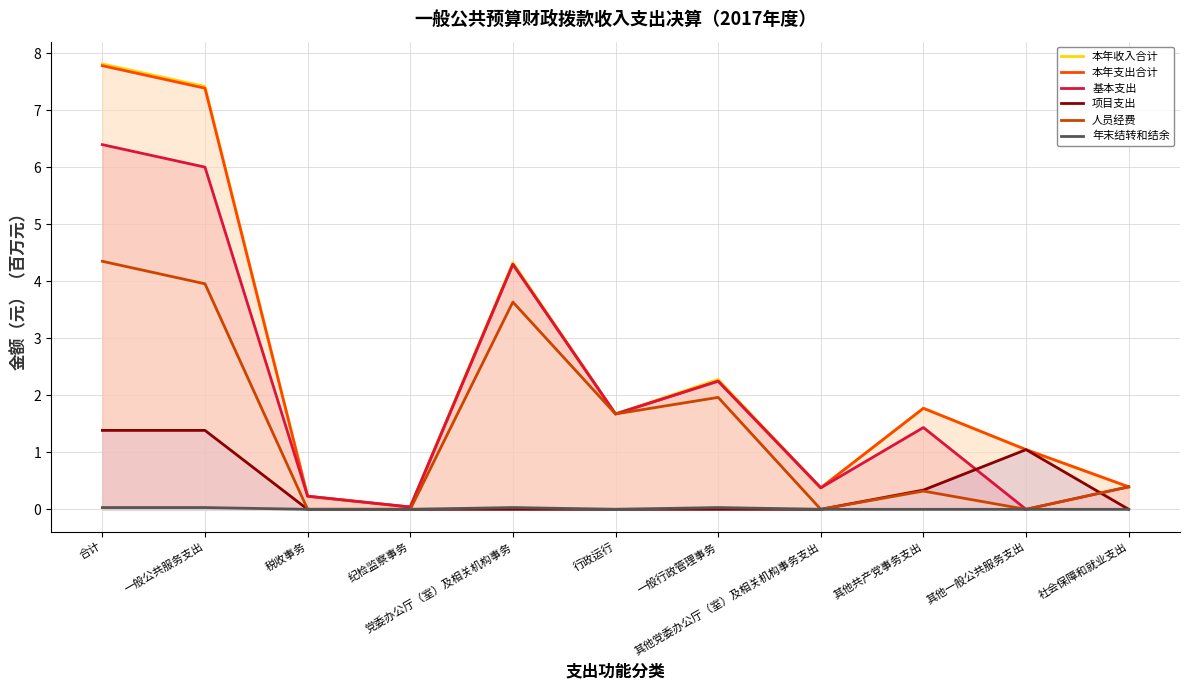

What is the label of the 9th point from the left?

其他共产党事务支出